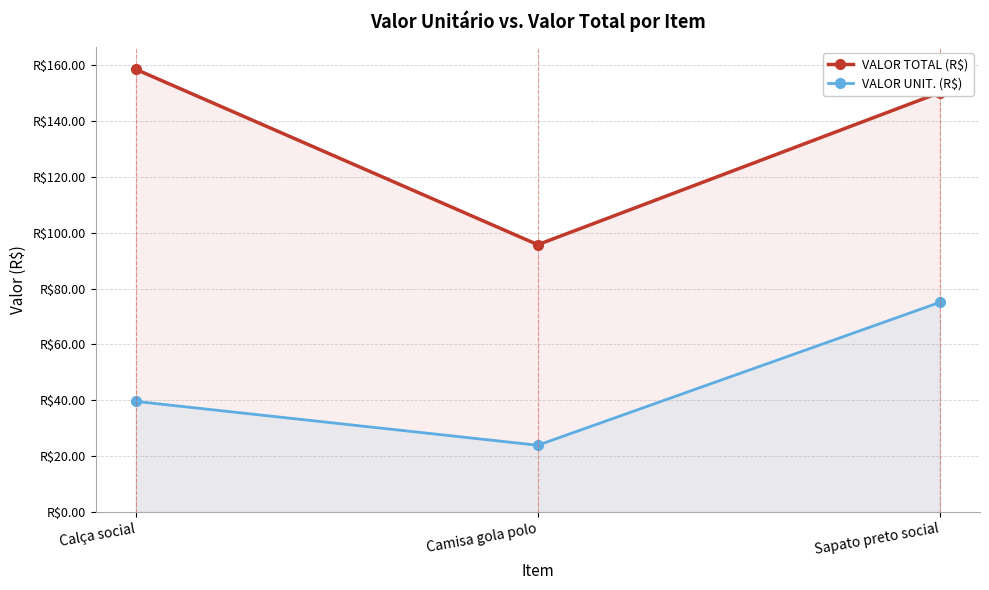

What is the highest value of the VALOR UNIT. (R$) series?

75.0